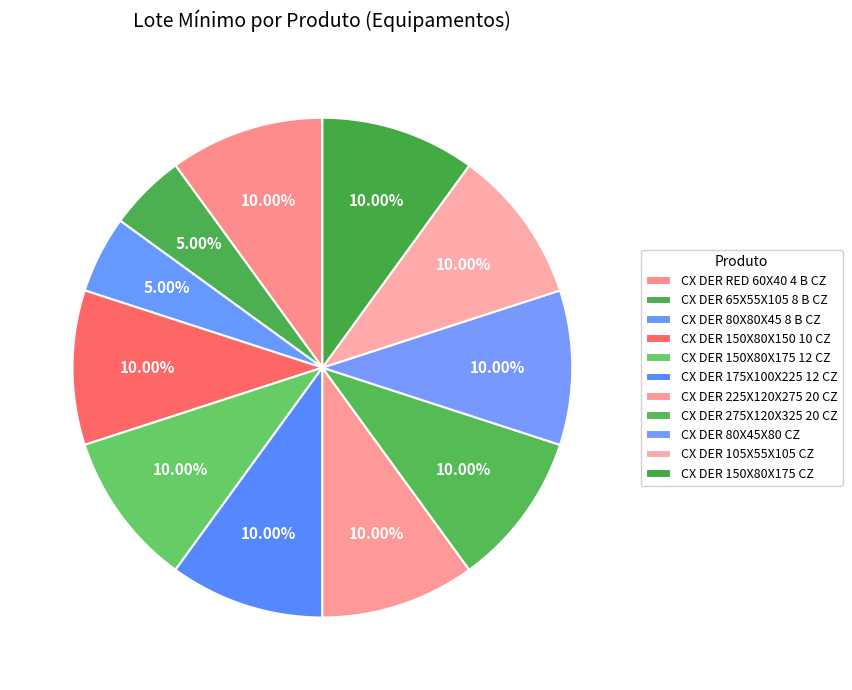

Is the sum of CX DER 150X80X175 12 CZ and CX DER 175X100X225 12 CZ greater than half?

No